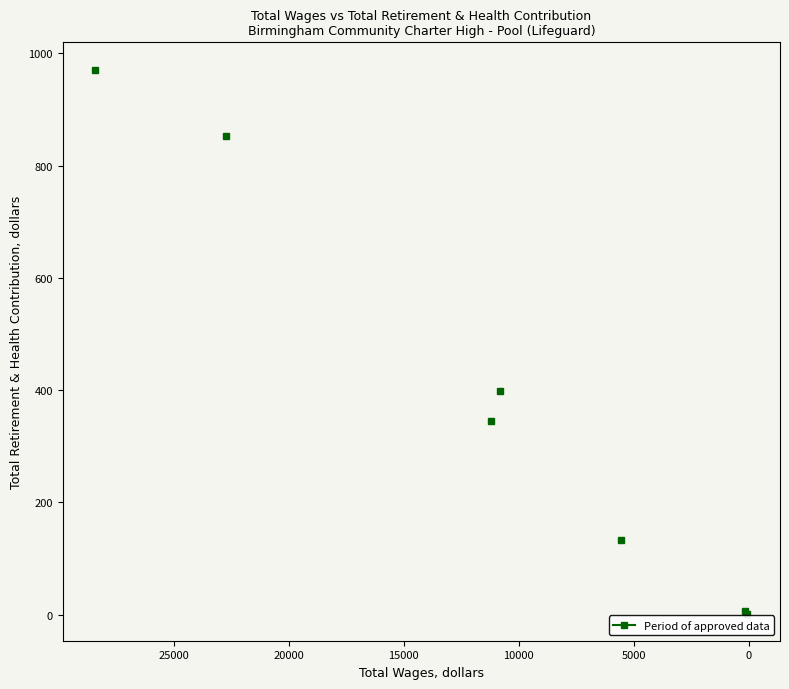

How many data points are less than 345?

3